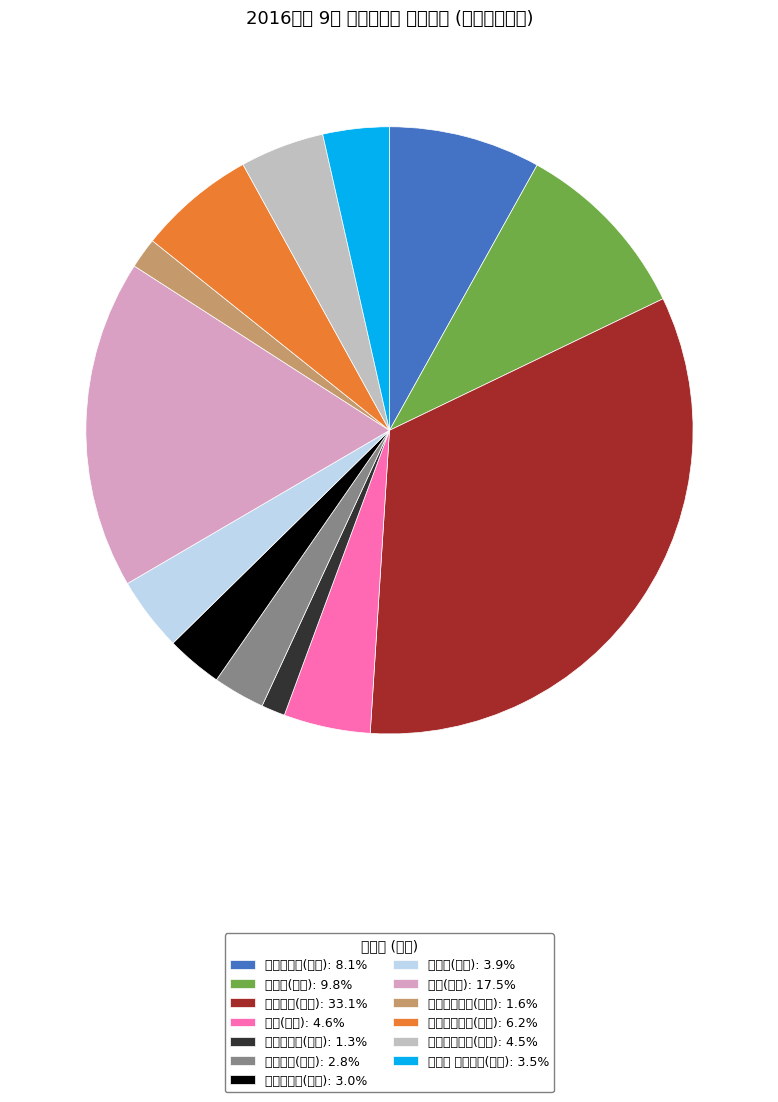

Is it true that 청학동칼국수(울산) is 2% of the pie?

True